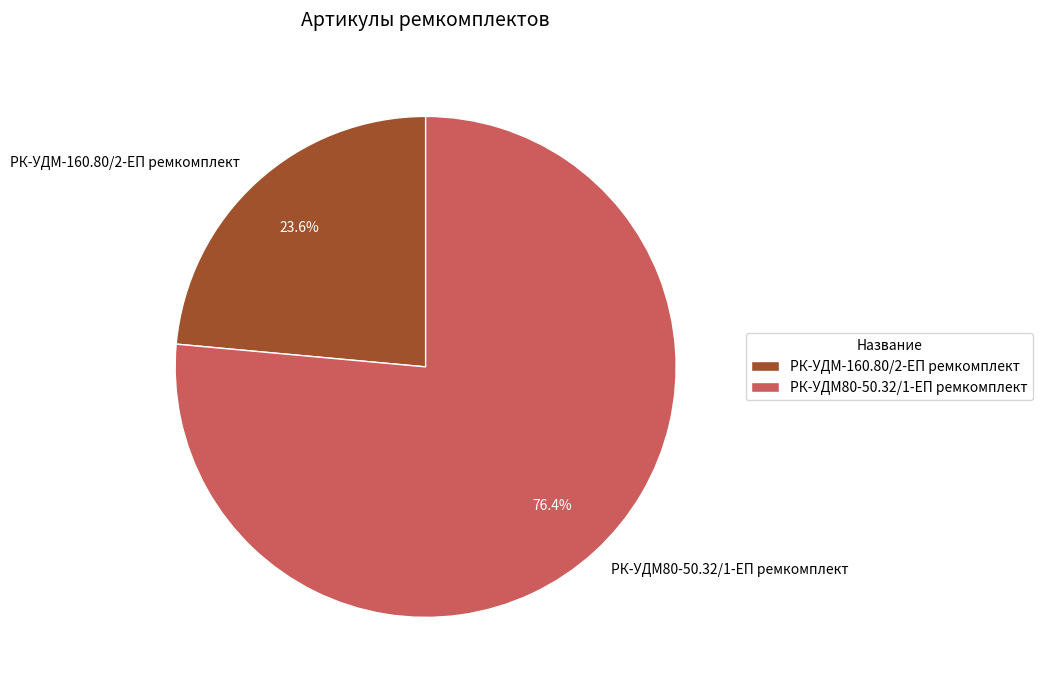

What is the smallest slice in the pie chart?

РК-УДМ-160.80/2-ЕП ремкомплект